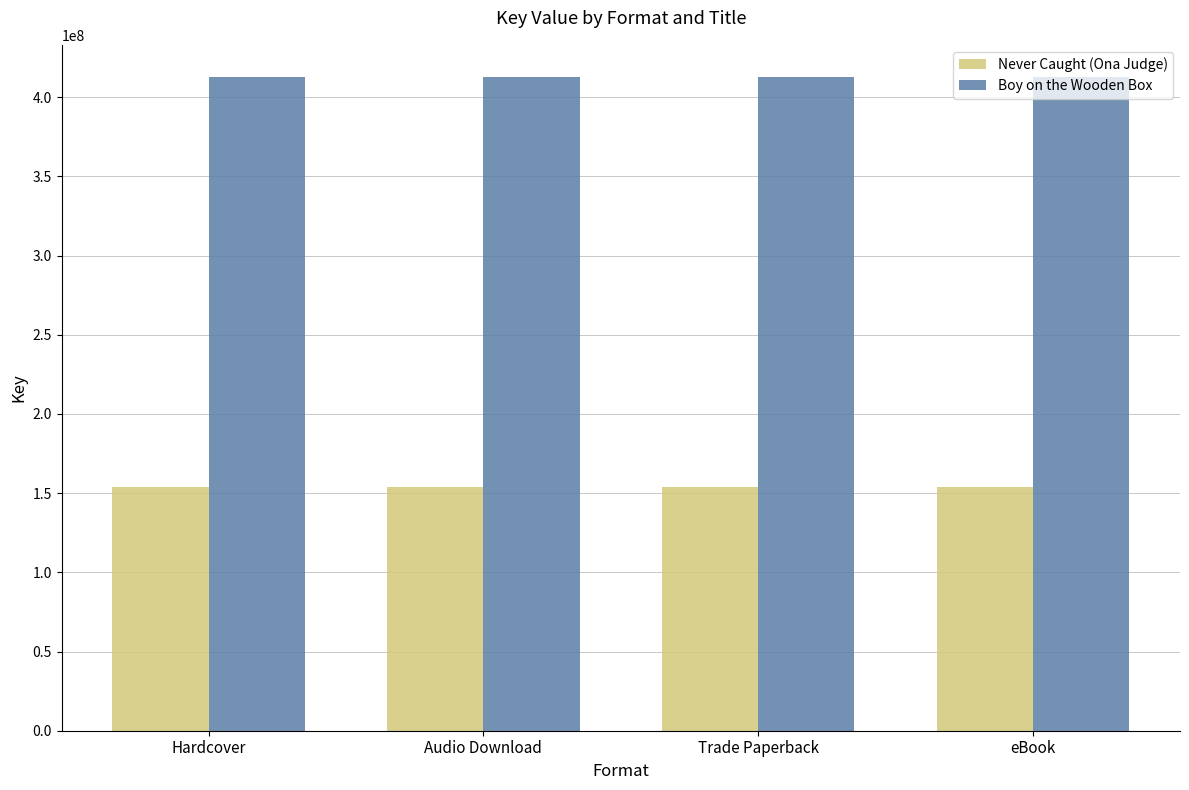

True or false: Never Caught (Ona Judge) has a value of 153789940 at Audio Download.

True